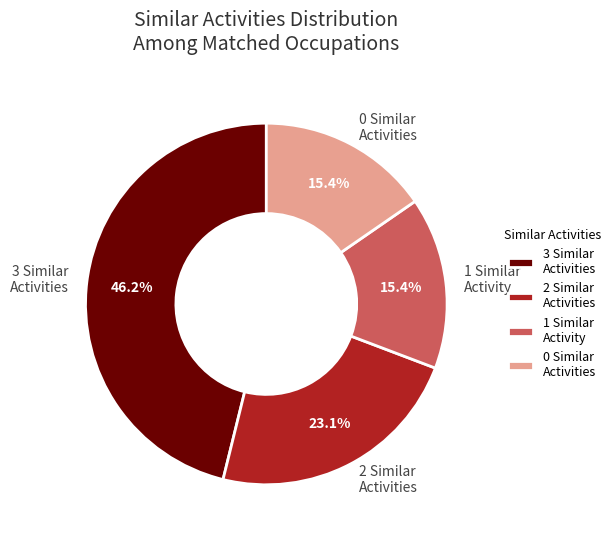

What is the ratio of the value at 0 Similar Activities to the value at 2 Similar Activities?

0.7